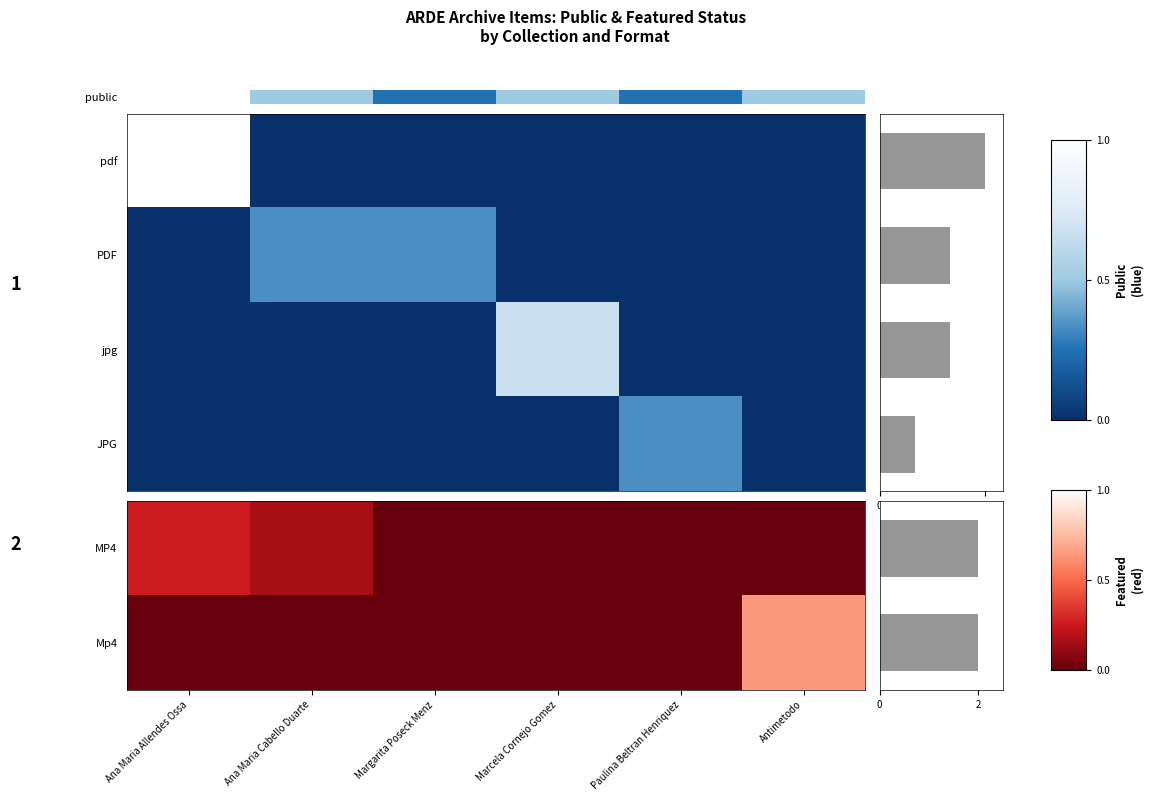

The value of Mp4 at Ana Maria Cabello Duarte is 0.0. True or false?

True